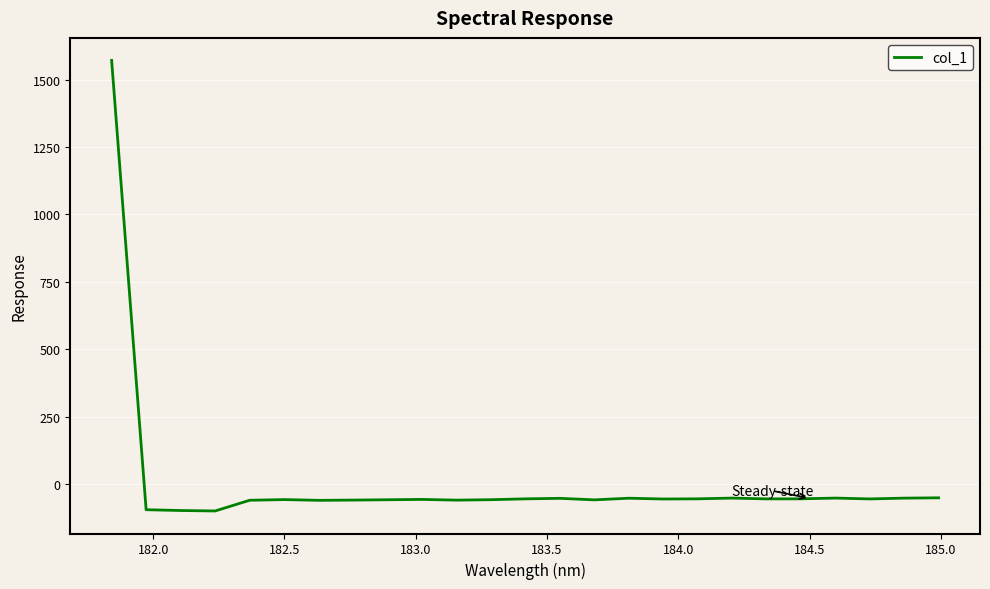

What is the maximum value shown in the chart?

1571.2